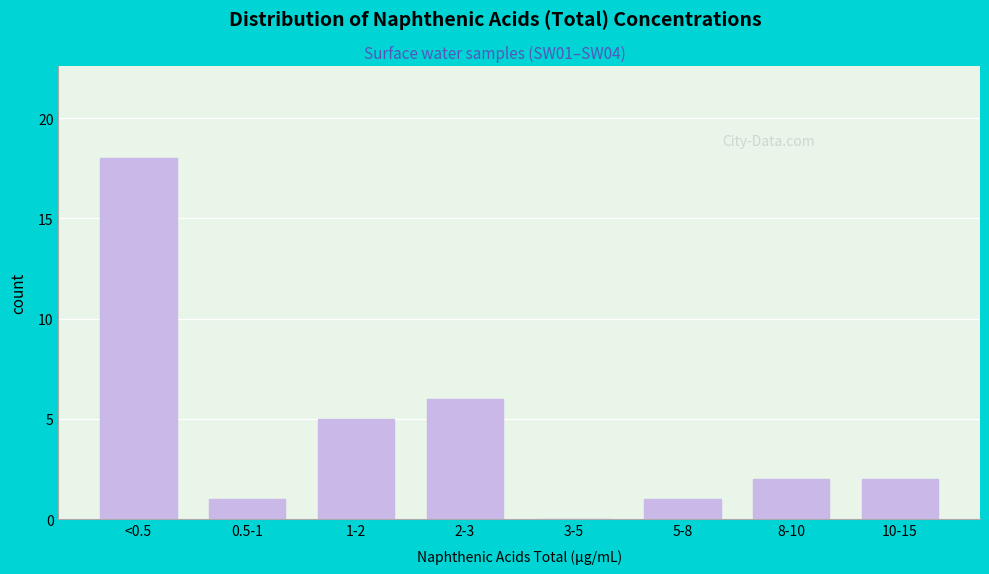

Reading left to right, extract all data points from this chart.

<0.5=18	0.5-1=1	1-2=5	2-3=6	3-5=0	5-8=1	8-10=2	10-15=2